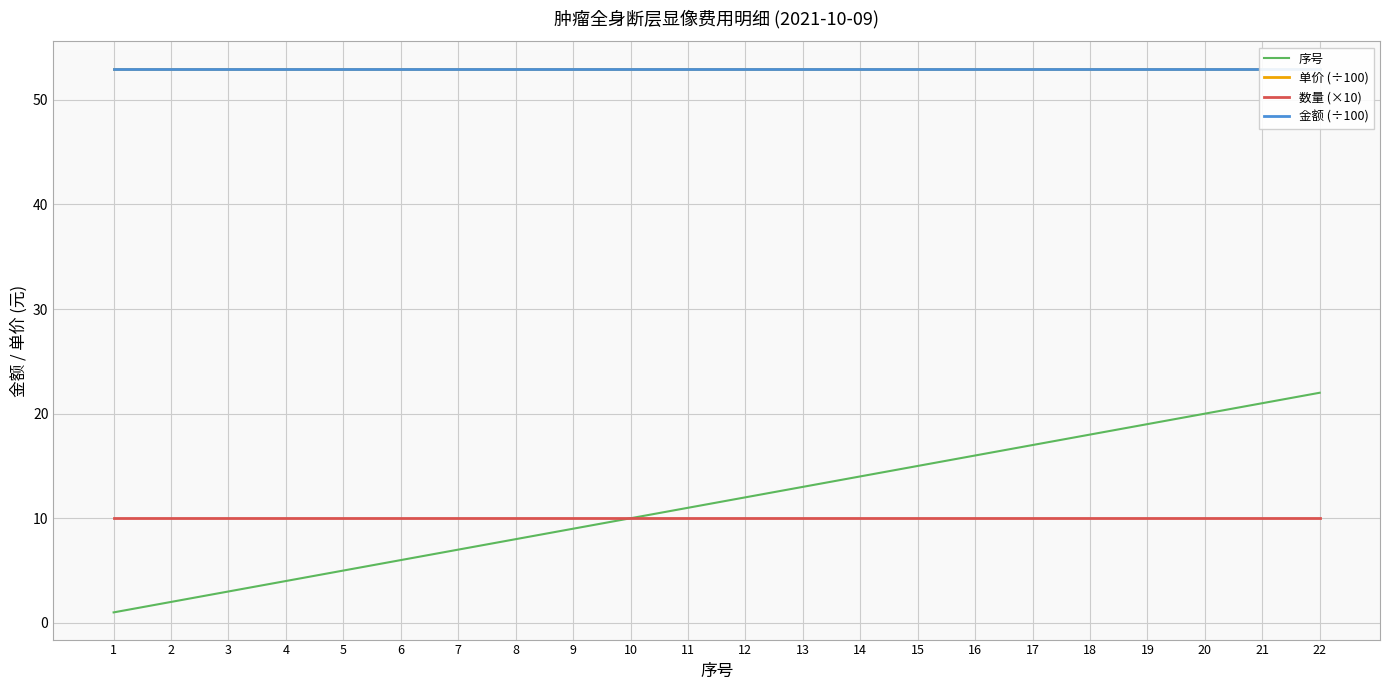

What is the minimum value for 序号?

1